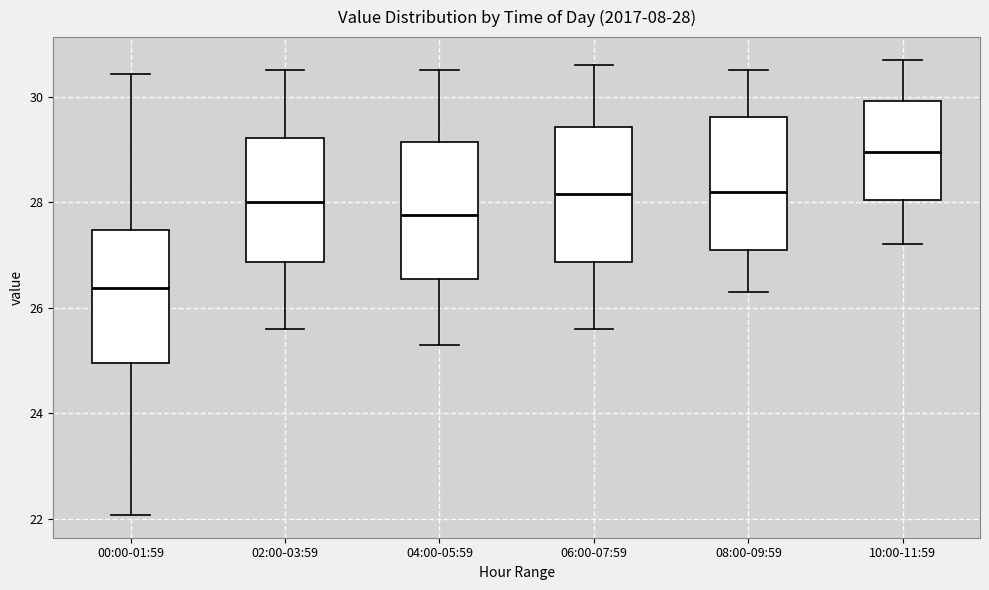

Which box's median line is the highest?

10:00-11:59